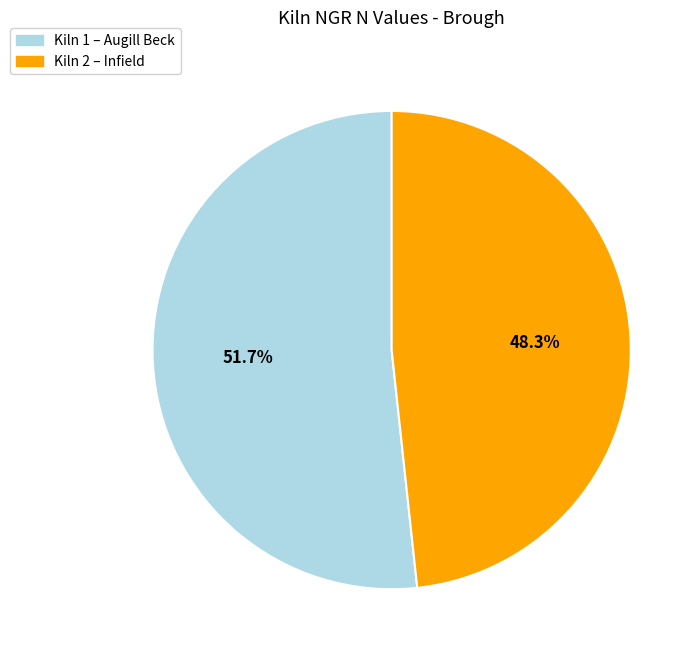

Is there a majority slice in this chart?

Yes